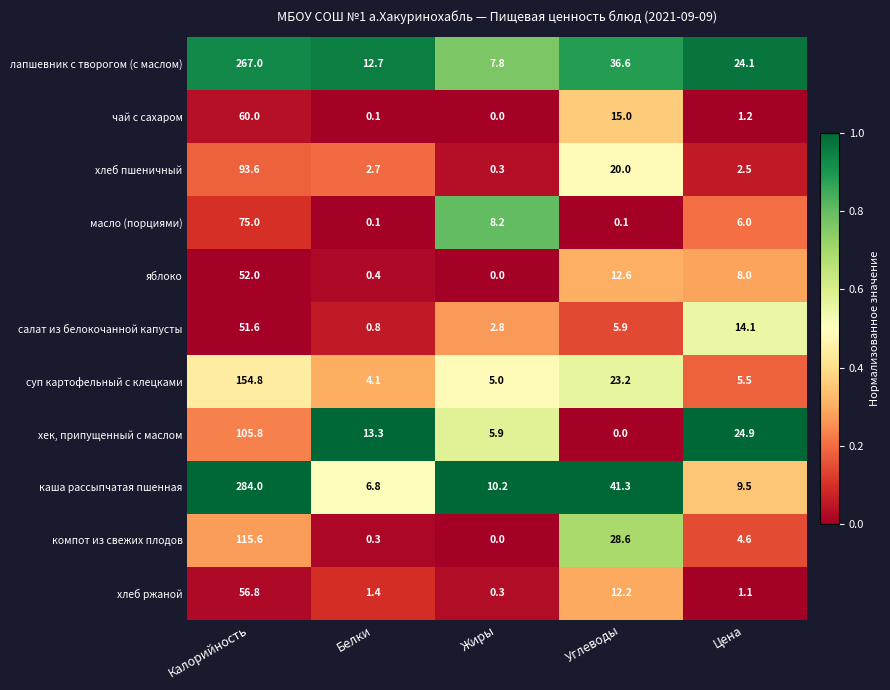

What is the total value across all series at Белки?

42.7